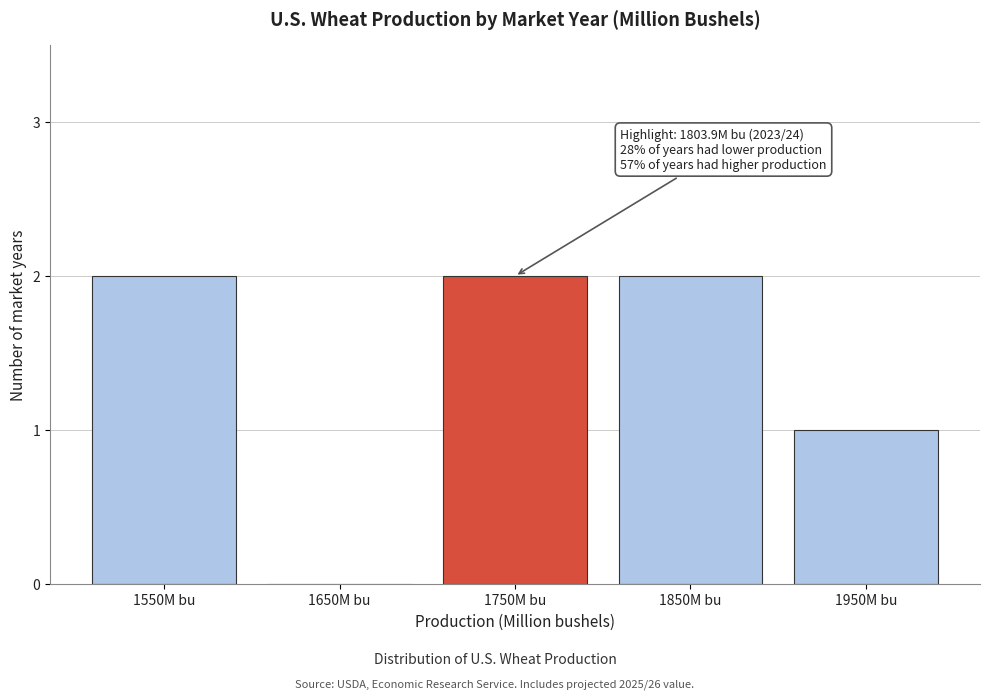

Reading left to right, list all the values displayed in this chart.

1550M bu=2	1650M bu=0	1750M bu=2	1850M bu=2	1950M bu=1